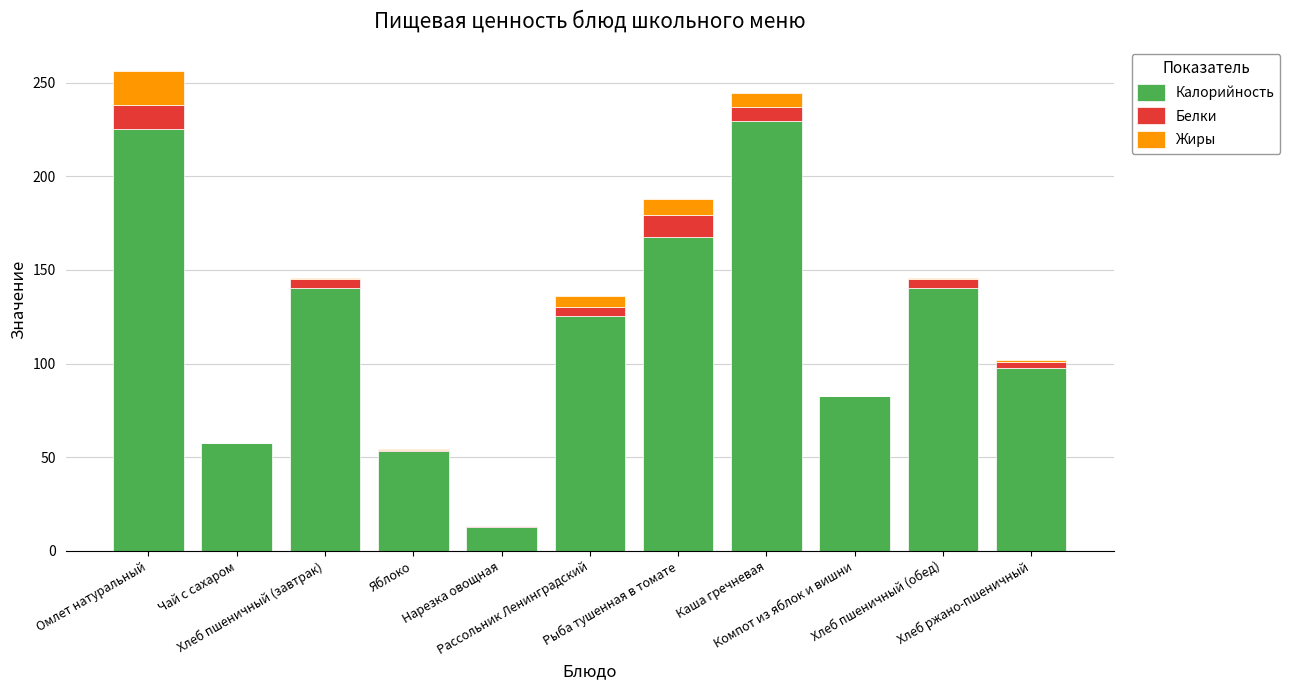

What is the highest value of the Калорийность series?

229.5